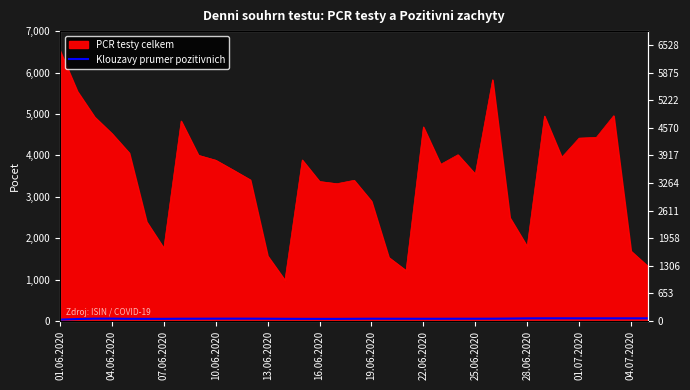

What is the minimum value shown in the chart?

34.0